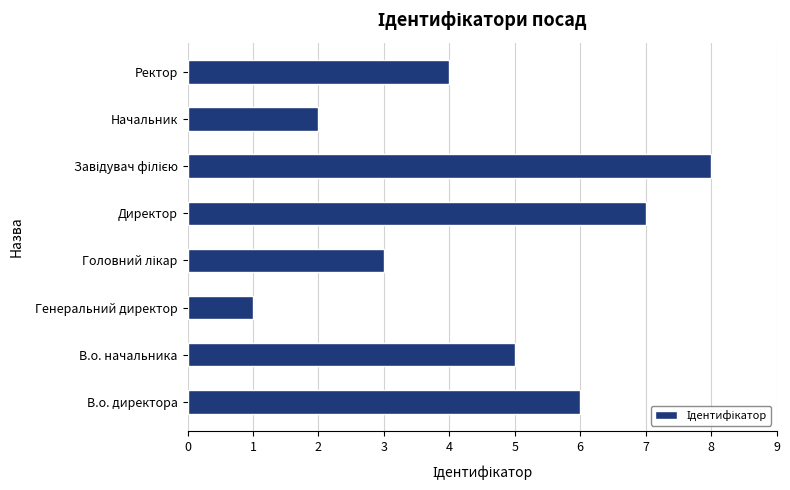

What is the difference between the maximum and second lowest values?

6